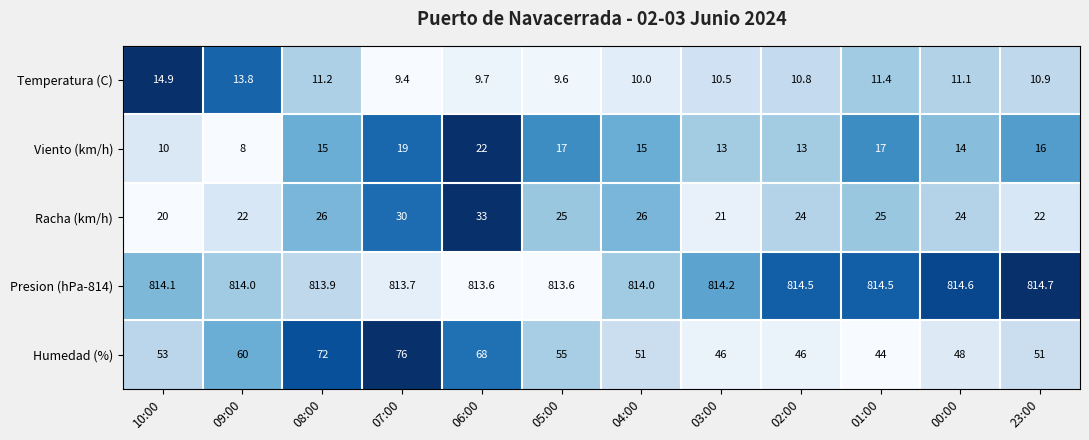

Which series has the largest total across all categories?

Presion (hPa-814)